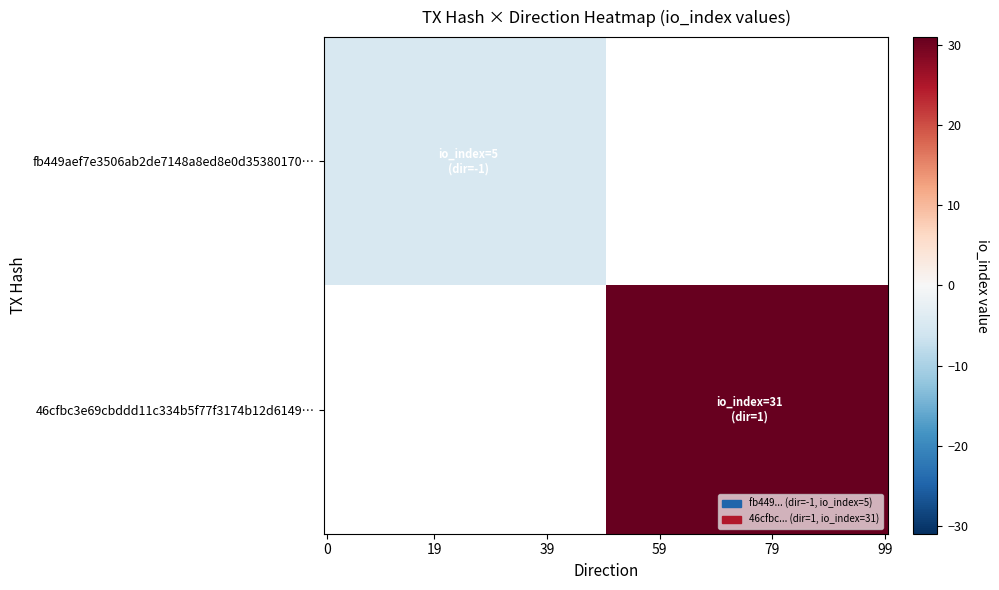

What is the approximate value of fb449aef7e3506ab2de7148a8ed8e0d35380170 at direction?

-1